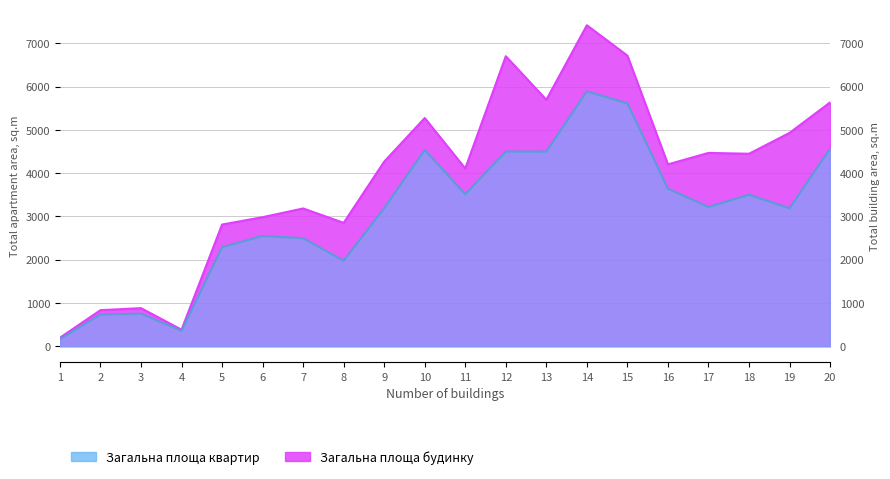

Between 2 and 11, which series saw the biggest shift?

Загальна площа будинку